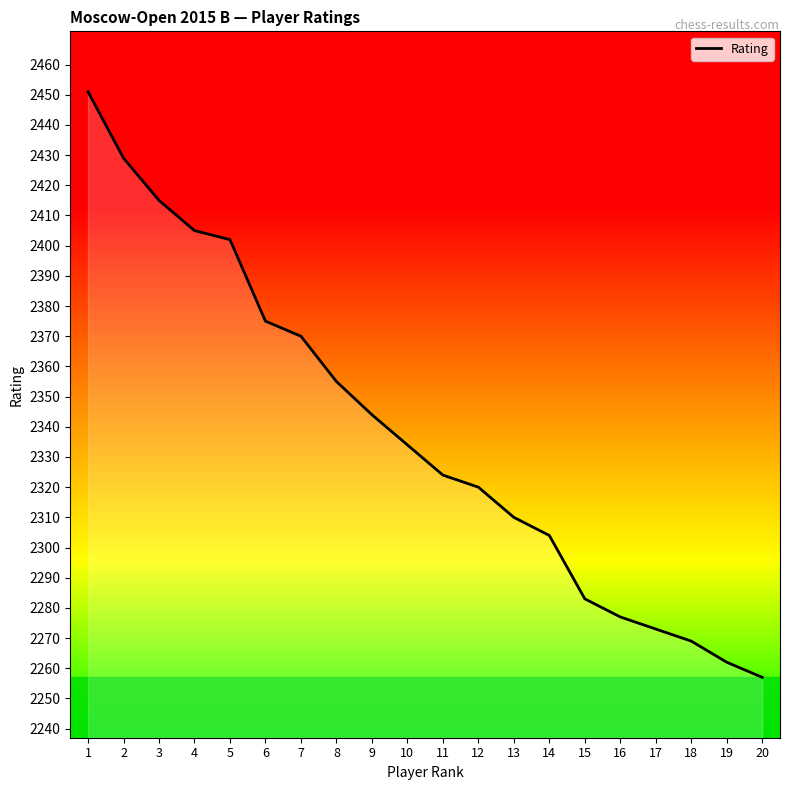

The chart shows a value of 2334 at 10. True or false?

True